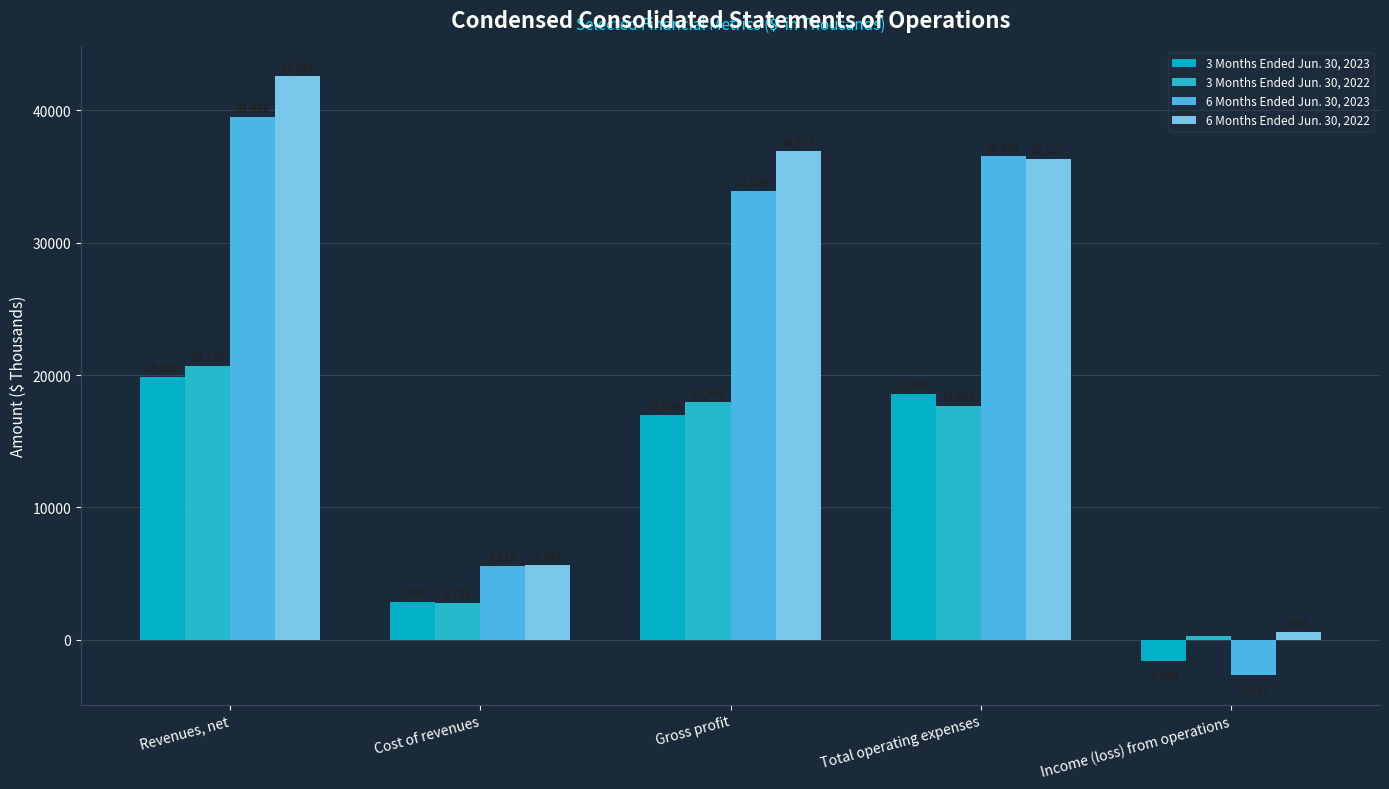

How many groups of bars are there?

5